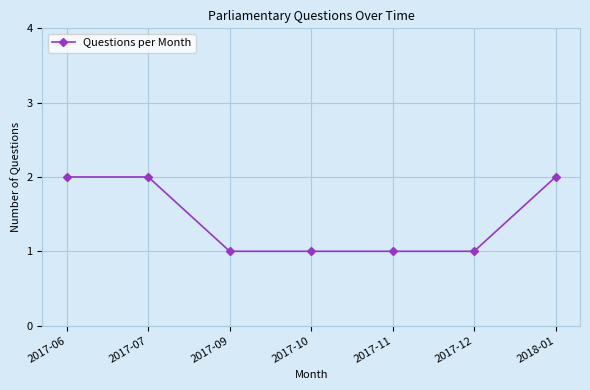

What is the minimum value shown in the chart?

1